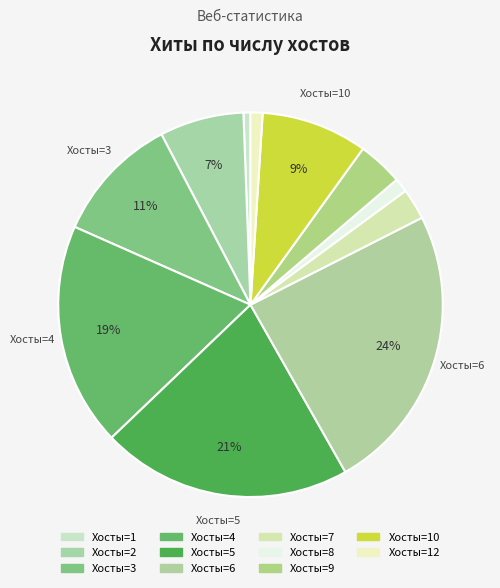

Rank the categories by value from highest to lowest.

6, 5, 4, 3, 10, 2, 9, 7, 8, 12, 1